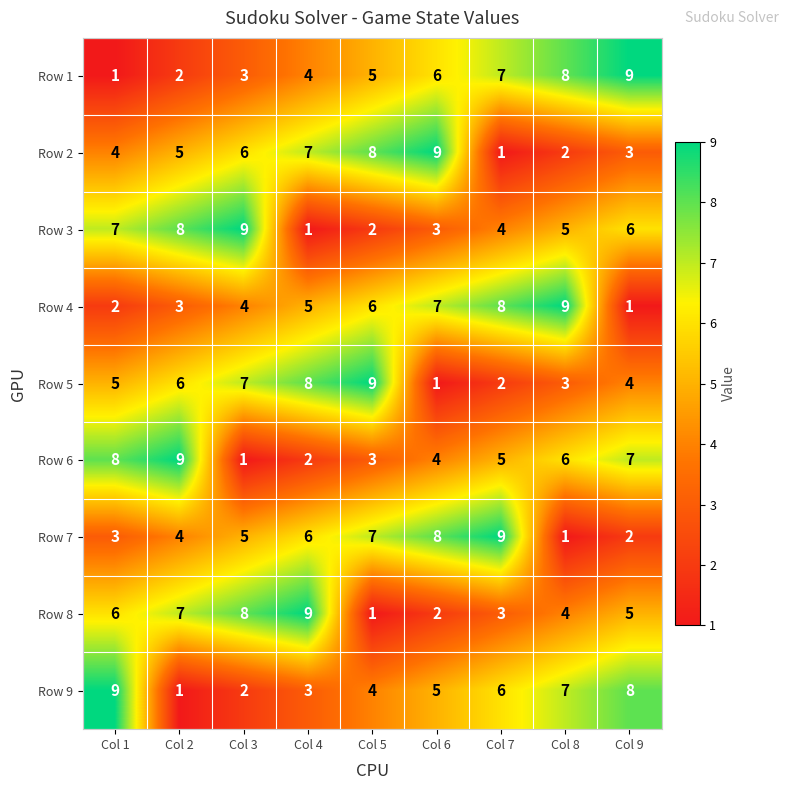

True or false: Row 8 has a value of 1 at Col 6.

False